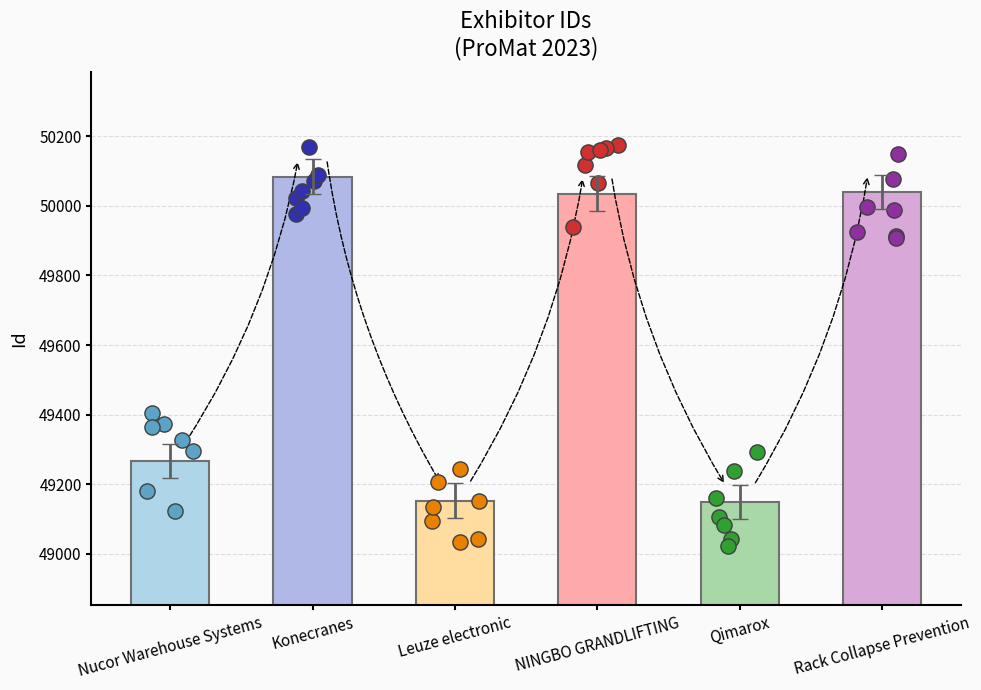

What are all the series names shown in the legend?

Nucor Warehouse Systems, Konecranes, Leuze electronic, NINGBO GRANDLIFTING, Qimarox, Rack Collapse Prevention